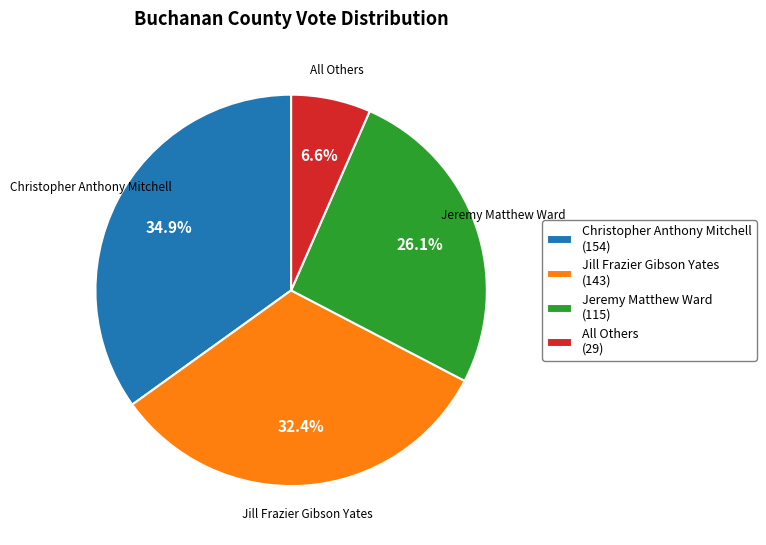

To the nearest percent, what is the difference between the largest and smallest slice percentages?

28%